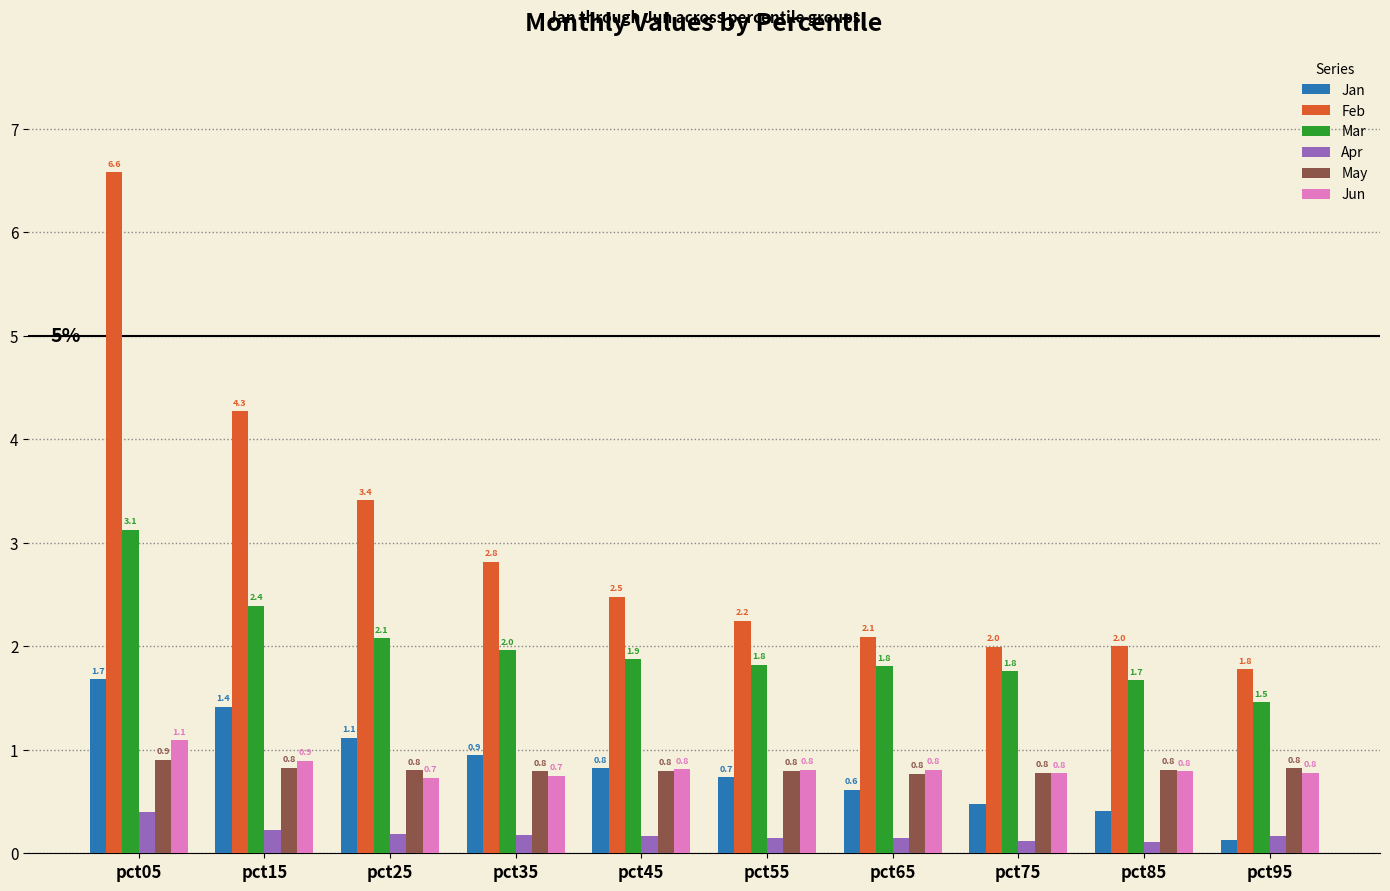

List the series in order of their peak value, lowest first.

Apr, May, Jun, Jan, Mar, Feb